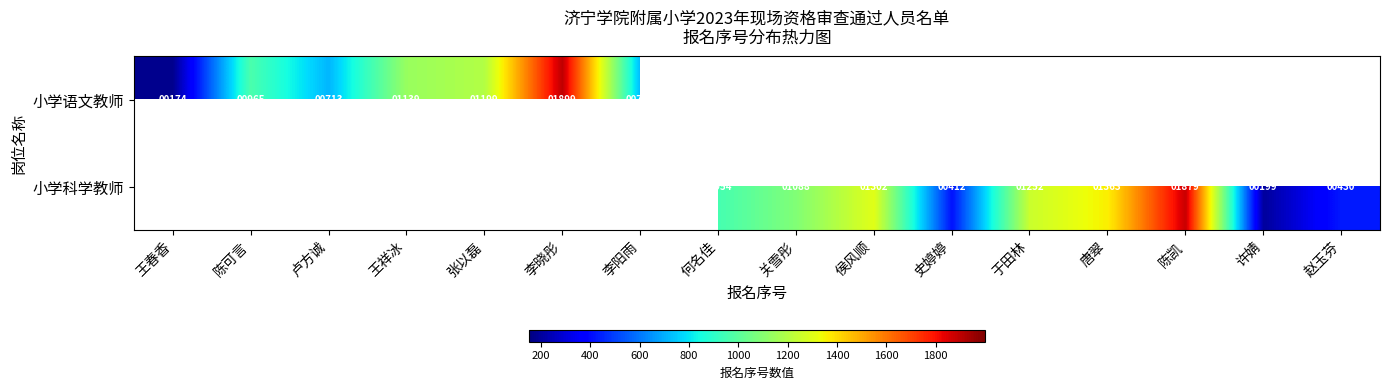

What is the sum of the 小学科学教师 values at 史婷婷 and 何名佳?

1366